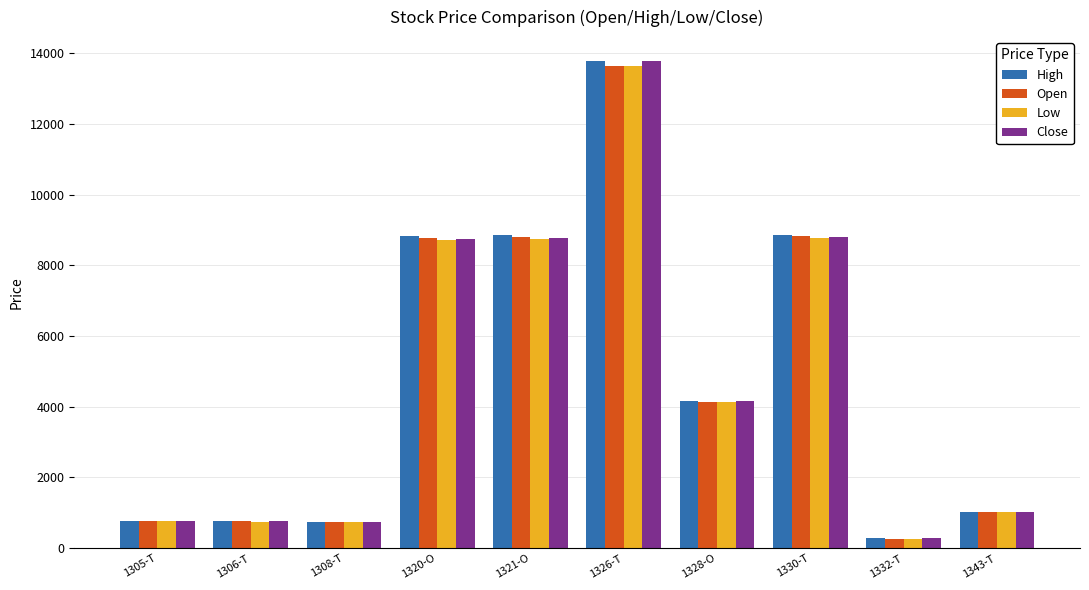

What are all the series names shown in the legend?

High, Open, Low, Close